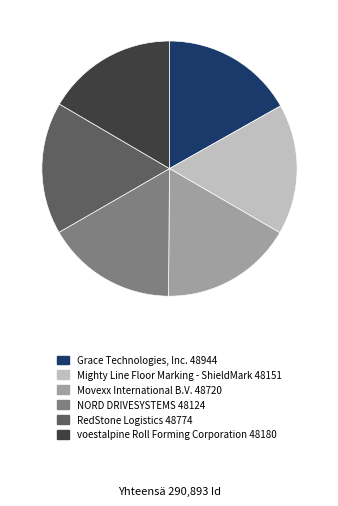

True or false: Mighty Line Floor Marking - ShieldMark accounts for 17% of the total.

True